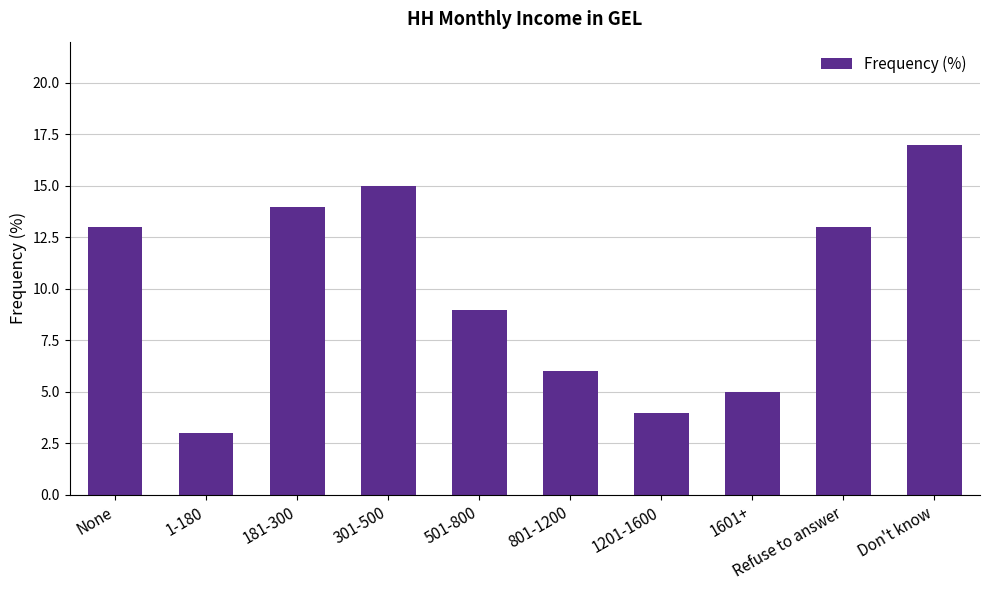

Is it true that the value at Refuse to answer is 13?

True